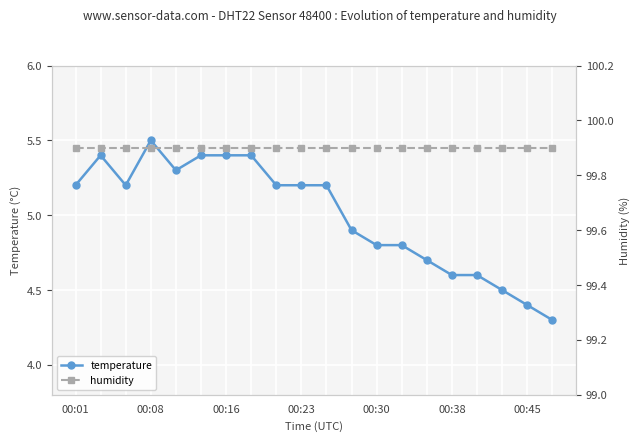

What position from the right is 7?

13